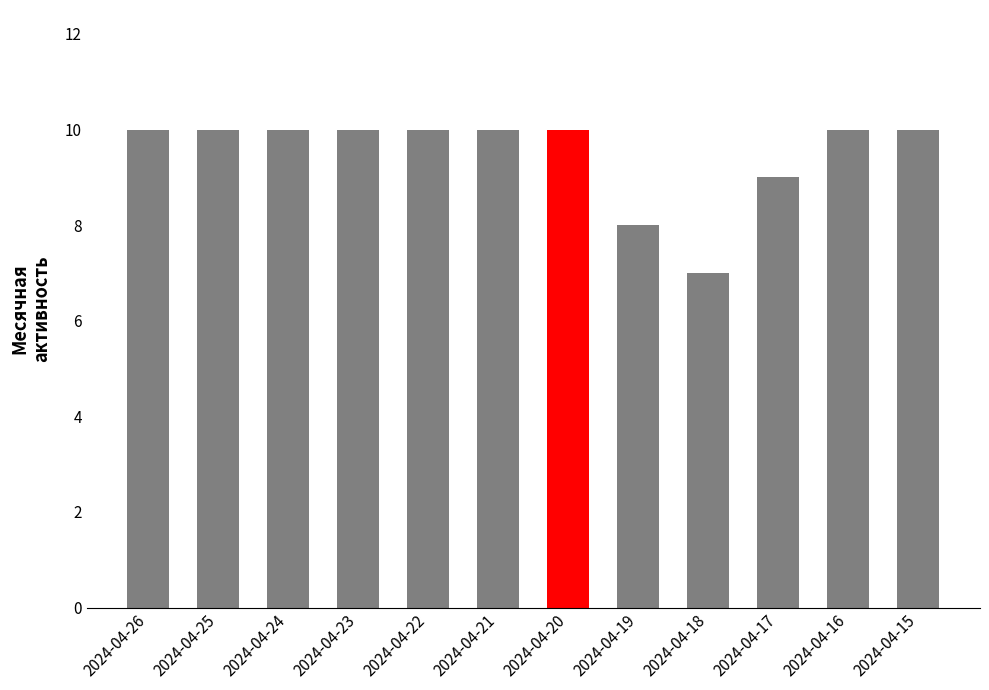

Where is the data nearest to the value 8?

2024-04-19